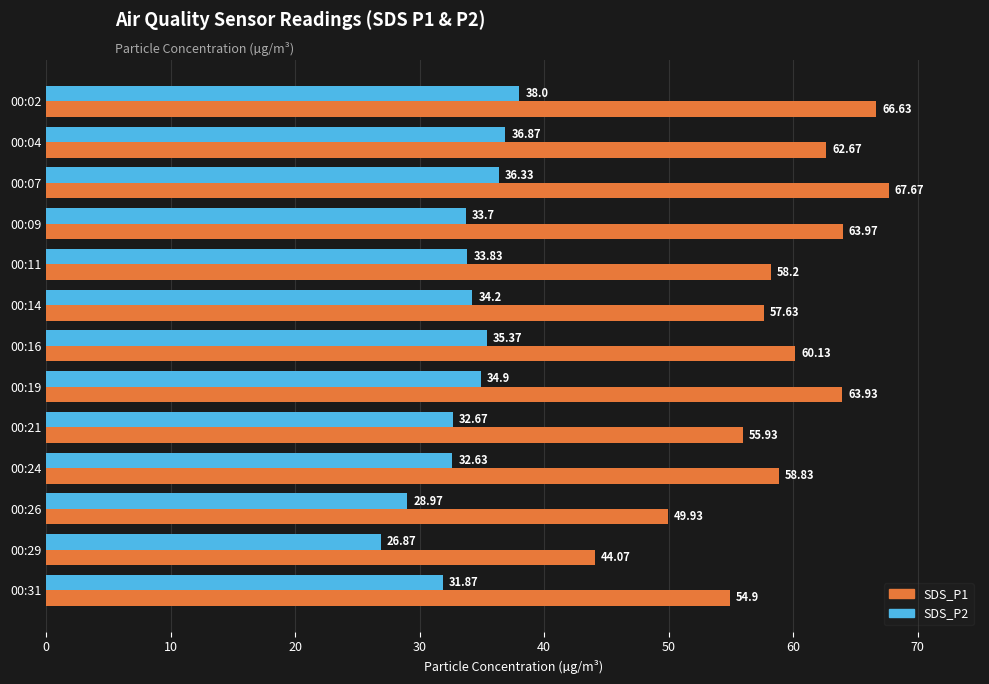

Which series has the largest total across all categories?

SDS_P1